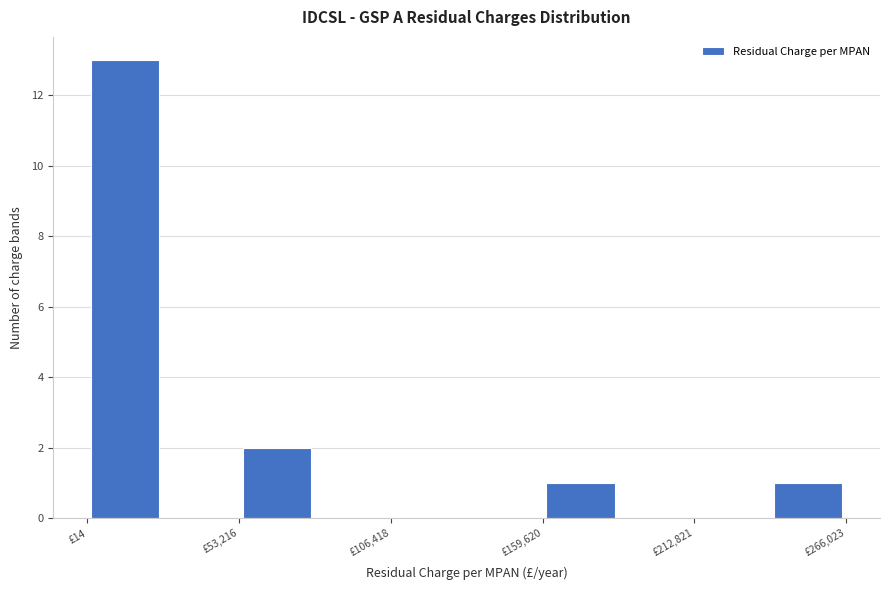

Read against the x-axis, roughly where is the centre of the tallest bar?

10000